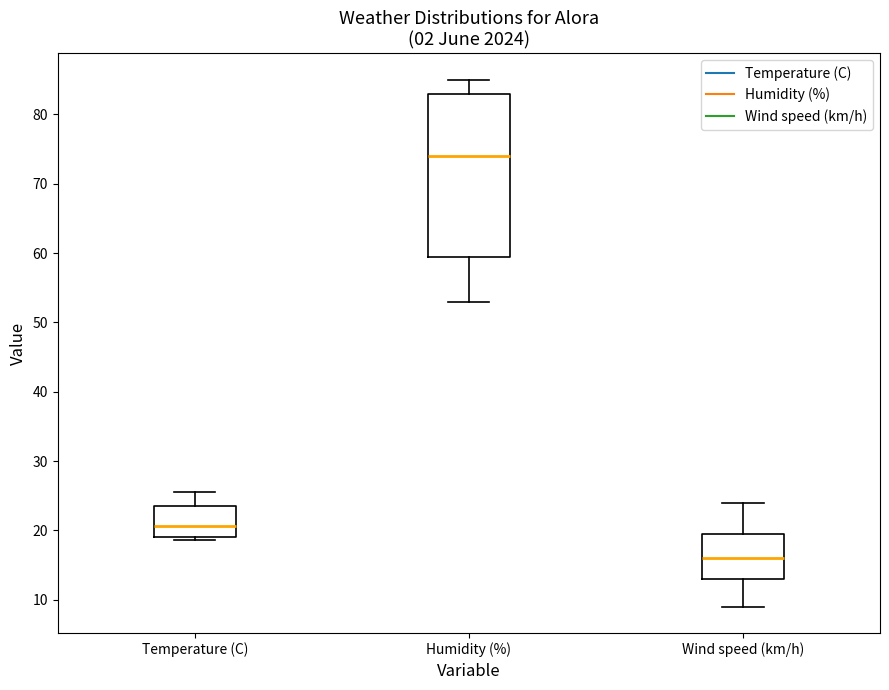

Which box is the tallest, from its lower edge to its upper edge?

Humidity (%)